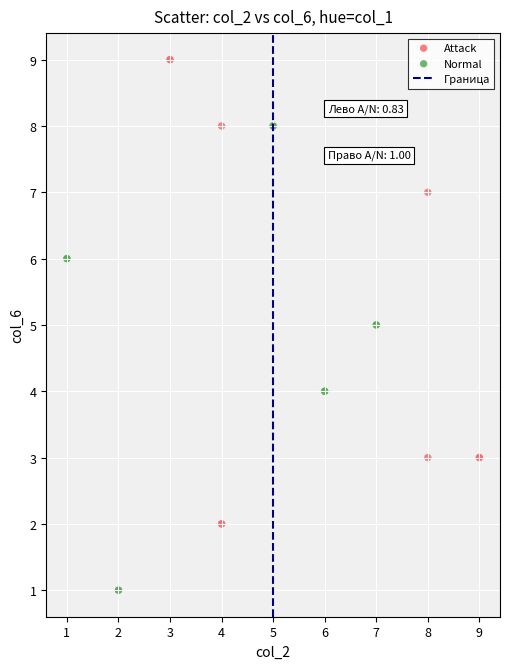

Which series reaches the minimum Y coordinate?

Normal